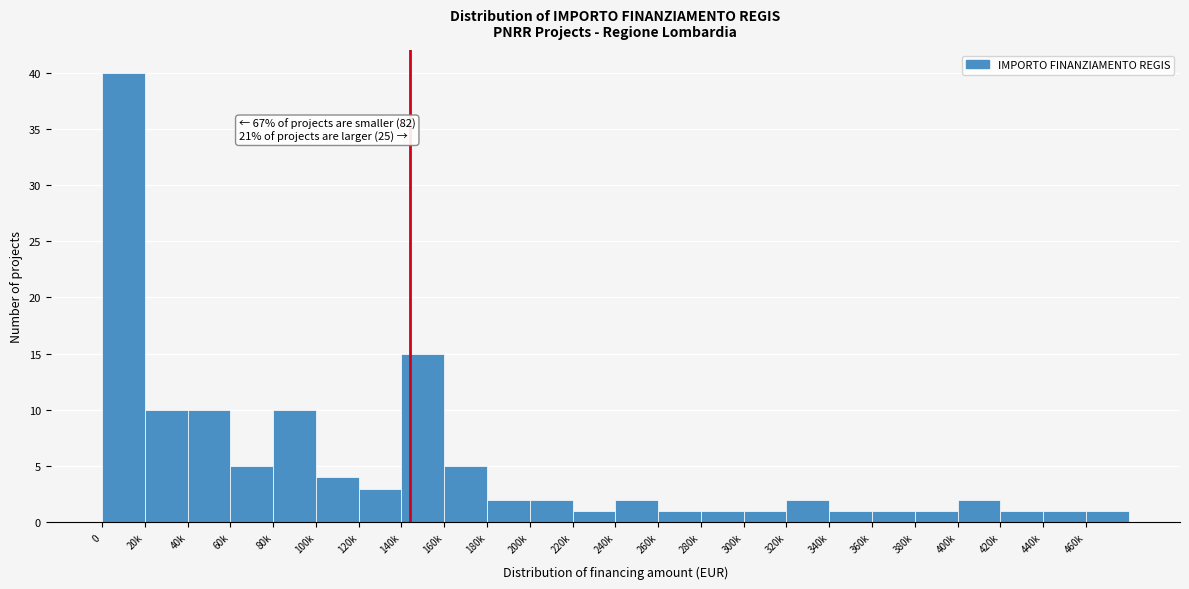

Reading left to right, list all the values displayed in this chart.

0=40	20k=10	40k=10	60k=5	80k=10	100k=4	120k=3	140k=15	160k=5	180k=2	200k=2	220k=1	240k=2	260k=1	280k=1	300k=1	320k=2	340k=1	360k=1	380k=1	400k=2	420k=1	440k=1	460k=1